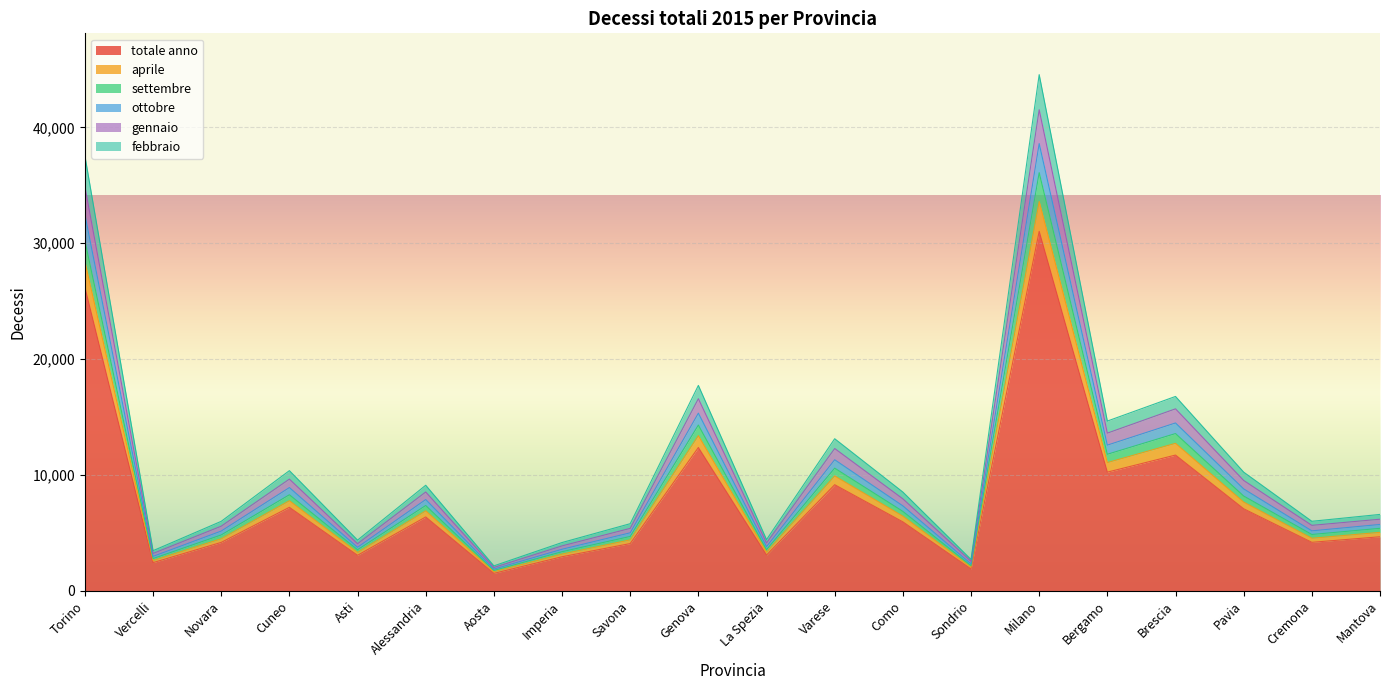

True or false: ottobre has more than 0 points higher than both neighbors.

True